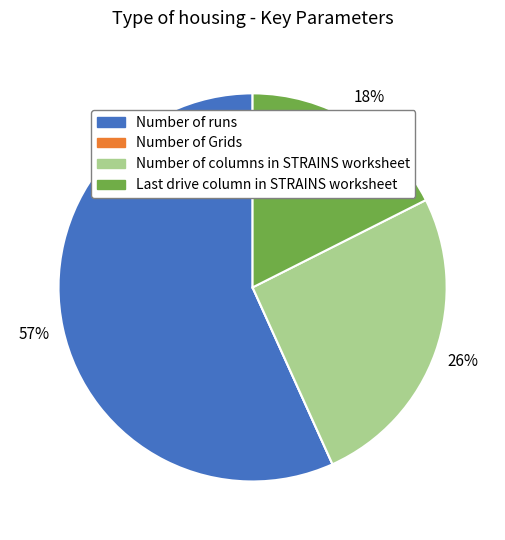

To the nearest percent, what percentage of the pie is Number of columns in STRAINS worksheet?

26%